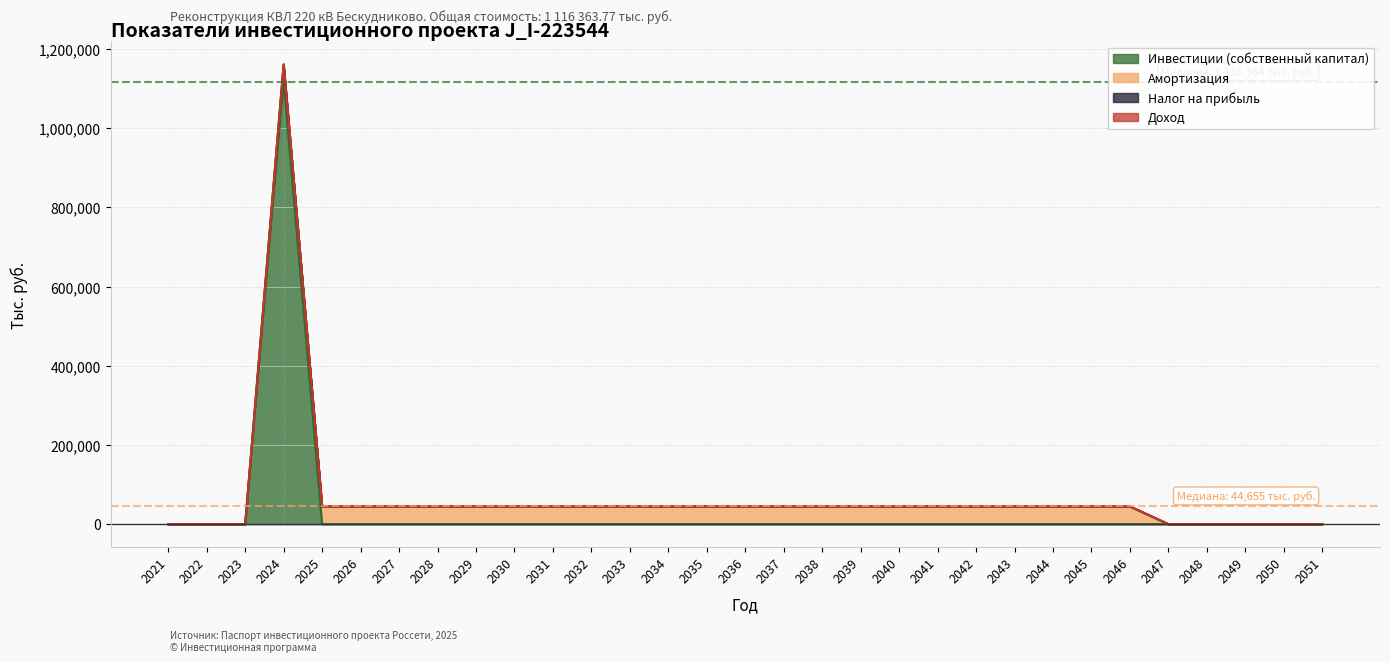

The value of Налог на прибыль at 2039 is 0.0. True or false?

True